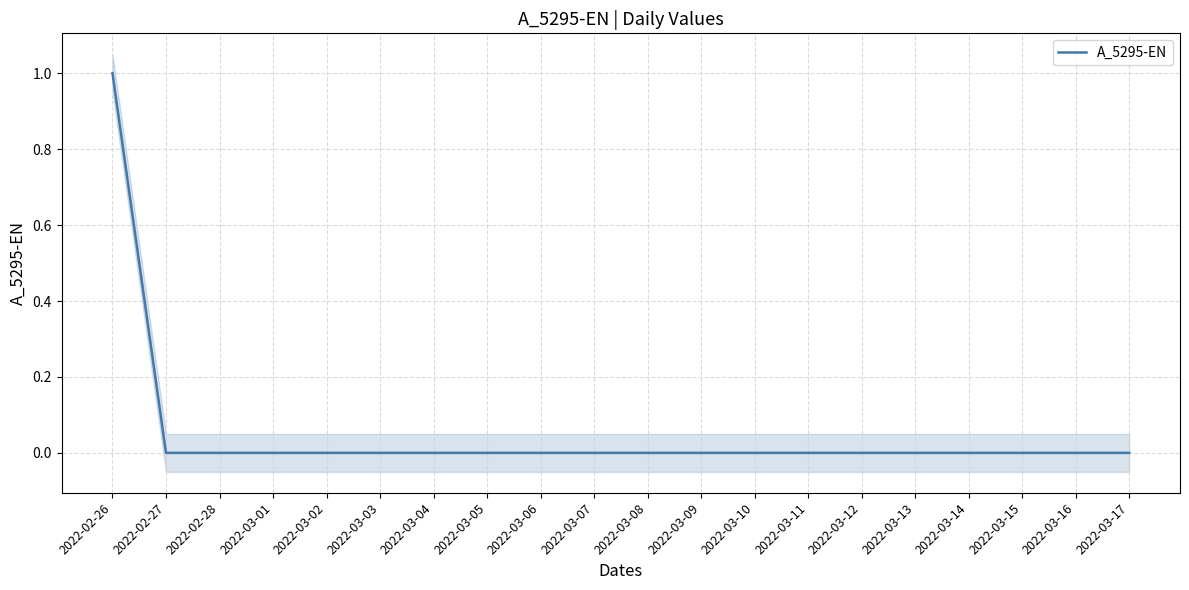

What is the label of the 6th point from the right?

2022-03-12